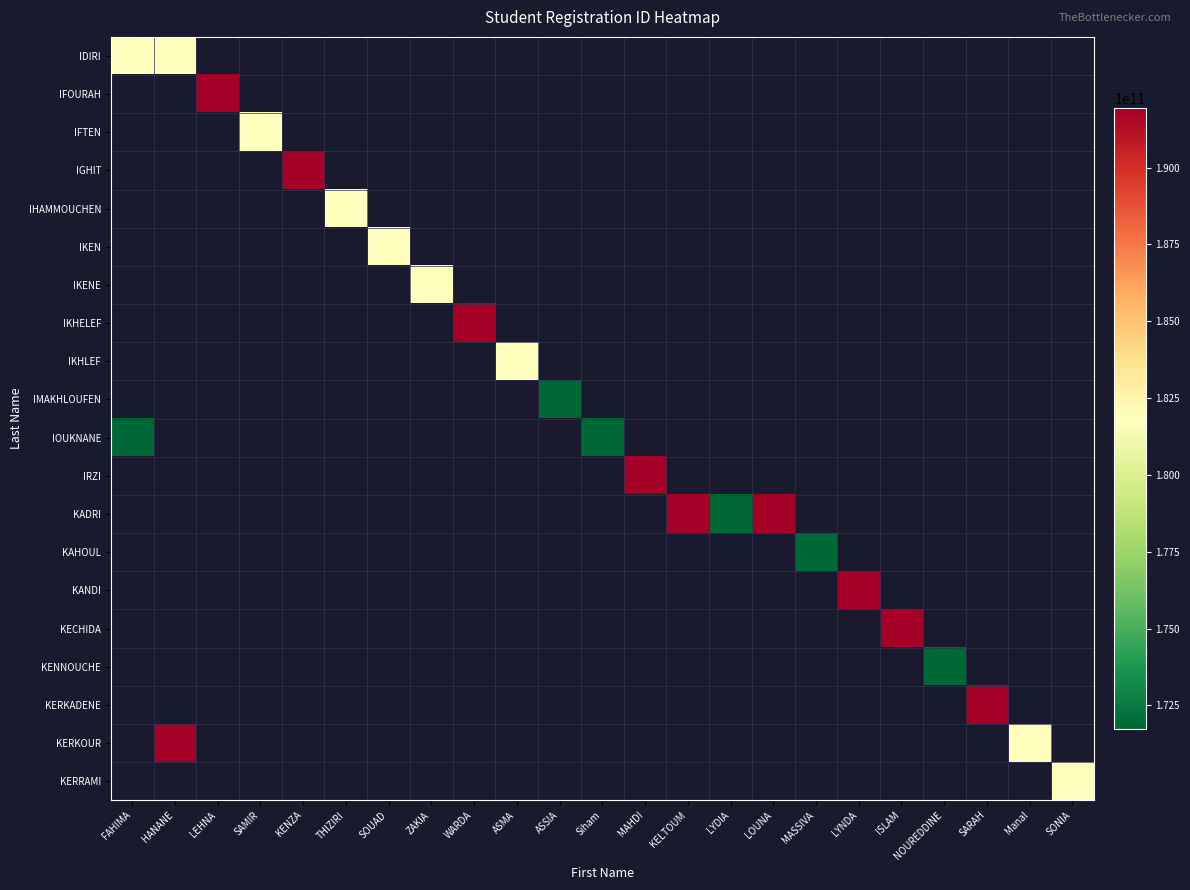

Which category has the highest value across all series?

LEHNA